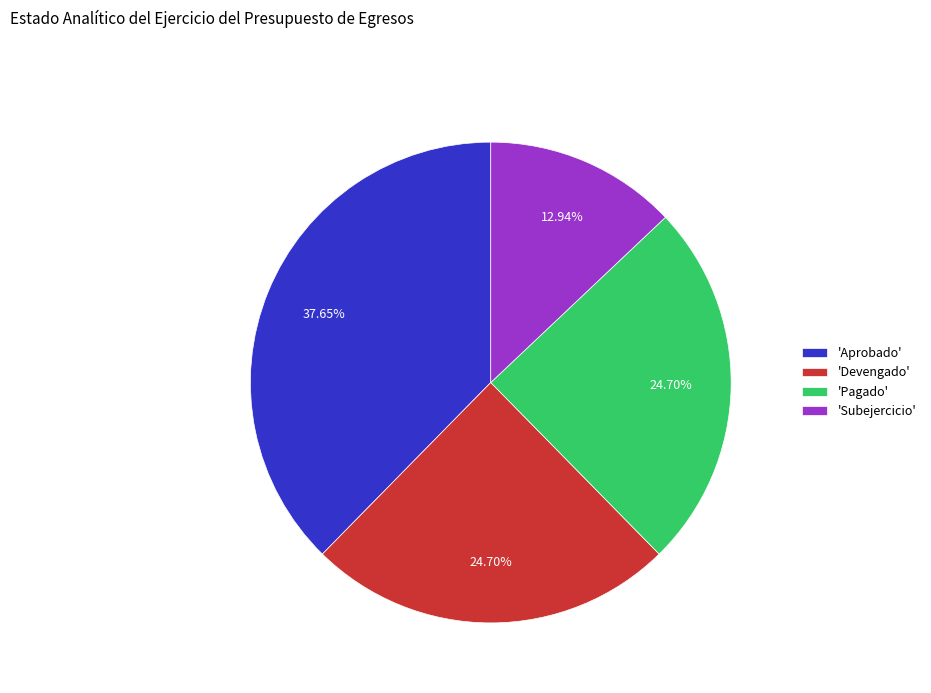

Does any single category account for the majority?

No